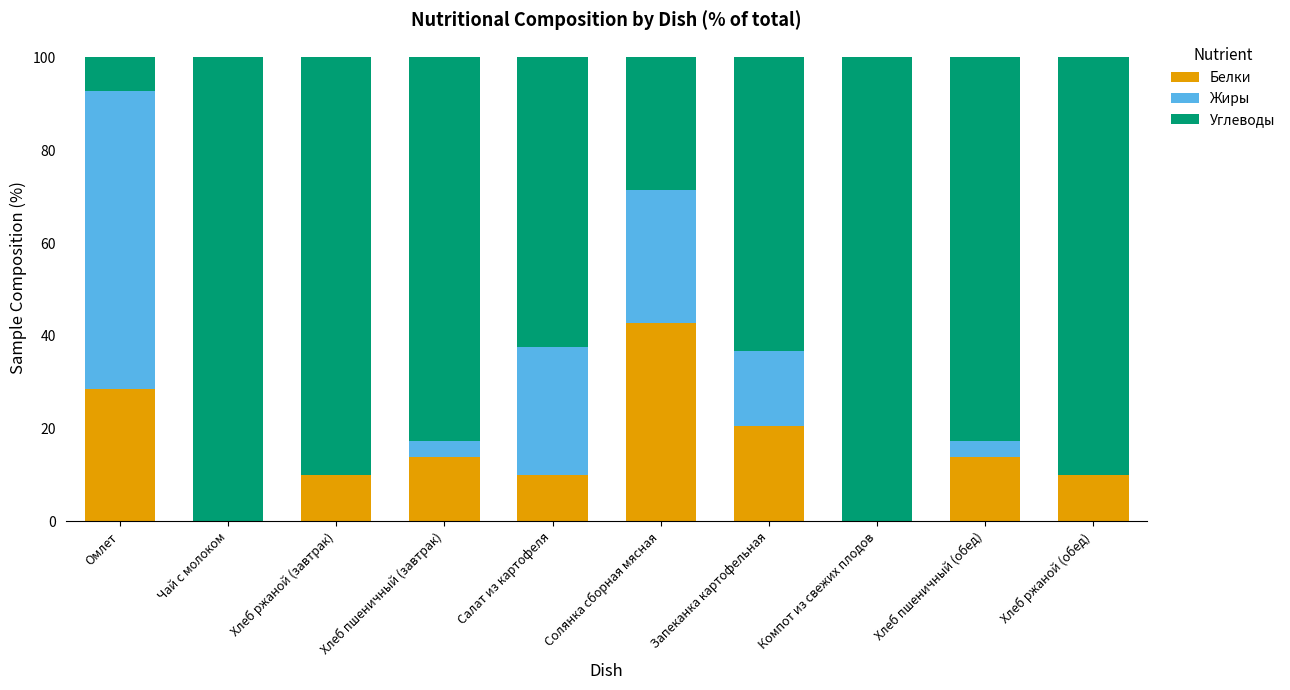

The Белки series shows 10.0 at Хлеб ржаной (завтрак). True or false?

True